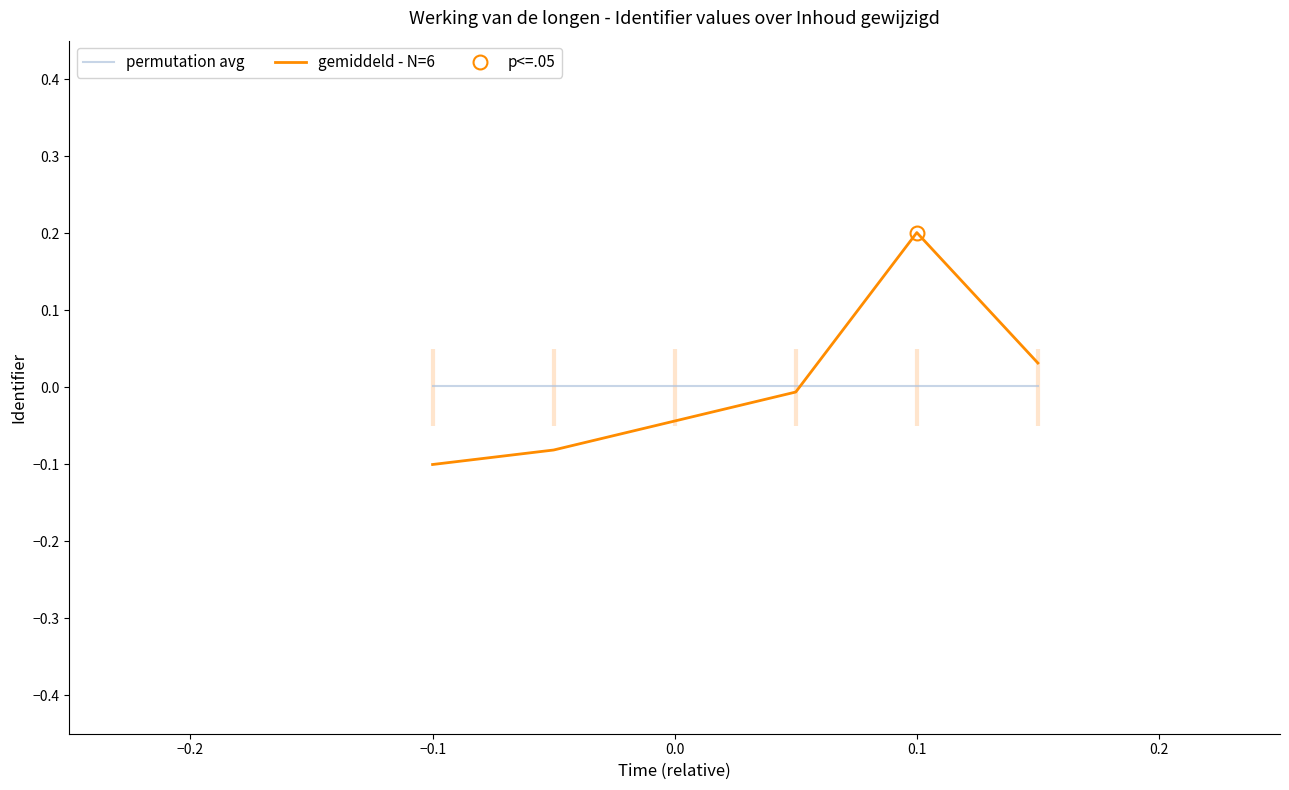

The value of permutation avg at 0.1 is 0.0. True or false?

True